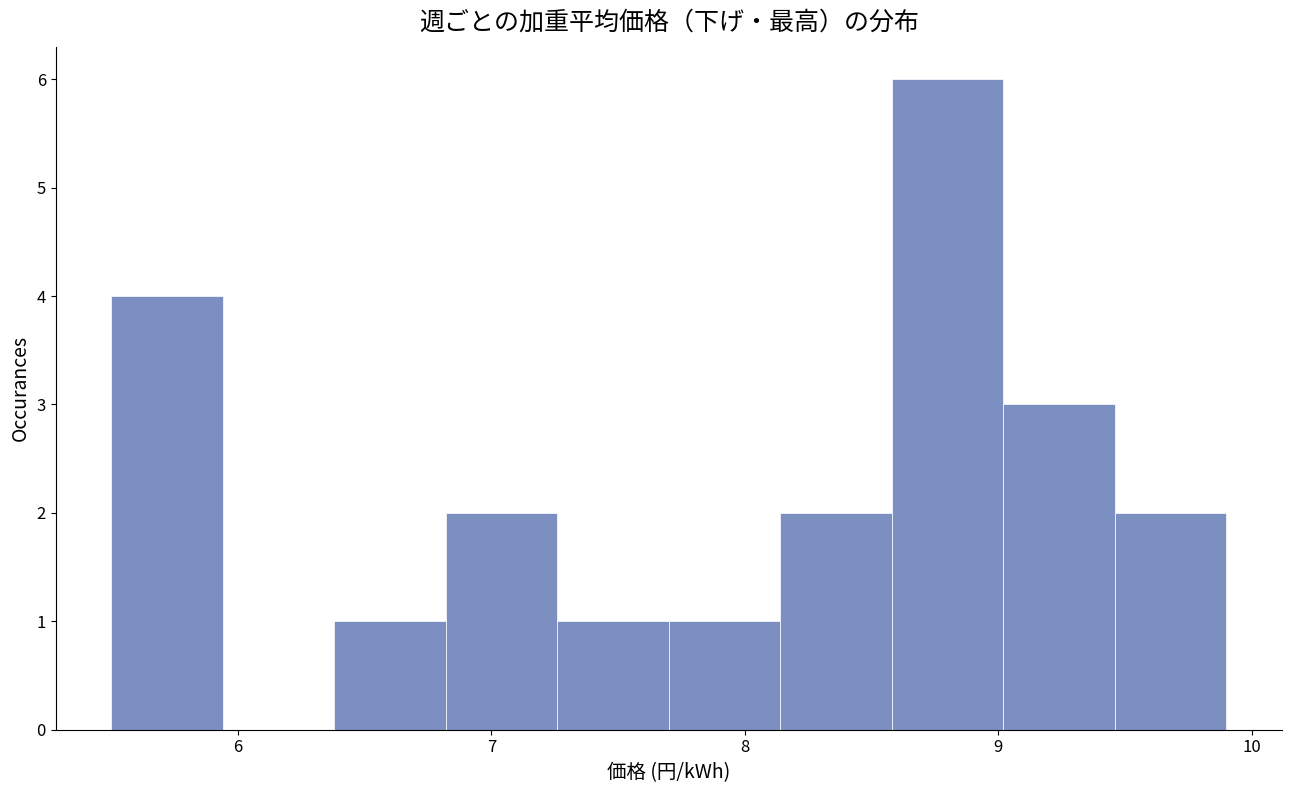

Reading left to right, list every bar in this chart as the range it spans on the x-axis followed by its height. Neither the bar edges nor the heights are printed on the chart, so give them approximately, as read against the axes.

5.50 to 5.94: 4
5.94 to 6.38: 0
6.38 to 6.82: 1
6.82 to 7.26: 2
7.26 to 7.70: 1
7.70 to 8.14: 1
8.14 to 8.58: 2
8.58 to 9.02: 6
9.02 to 9.46: 3
9.46 to 9.90: 2